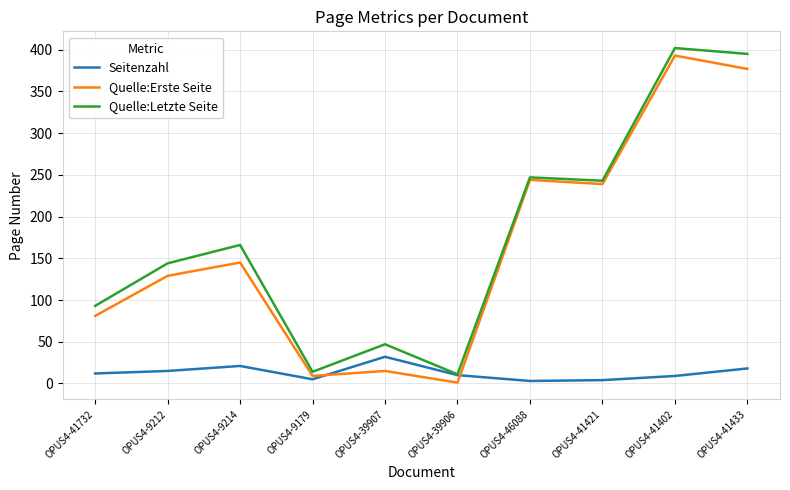

Which series changed the most between OPUS4-41732 and OPUS4-41433?

Quelle:Letzte Seite